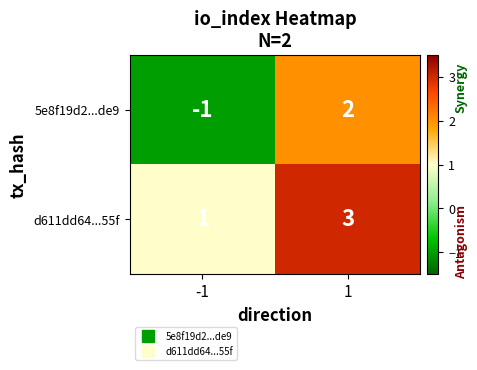

Rank the series at -1 from highest to lowest value.

d611dd64...55f, 5e8f19d2...de9